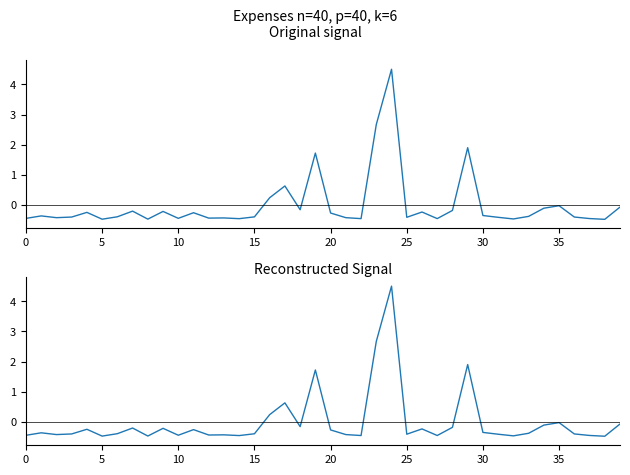

True or false: СУМА (ГРН) reconstructed and СУМА (ГРН) cross at least once.

False